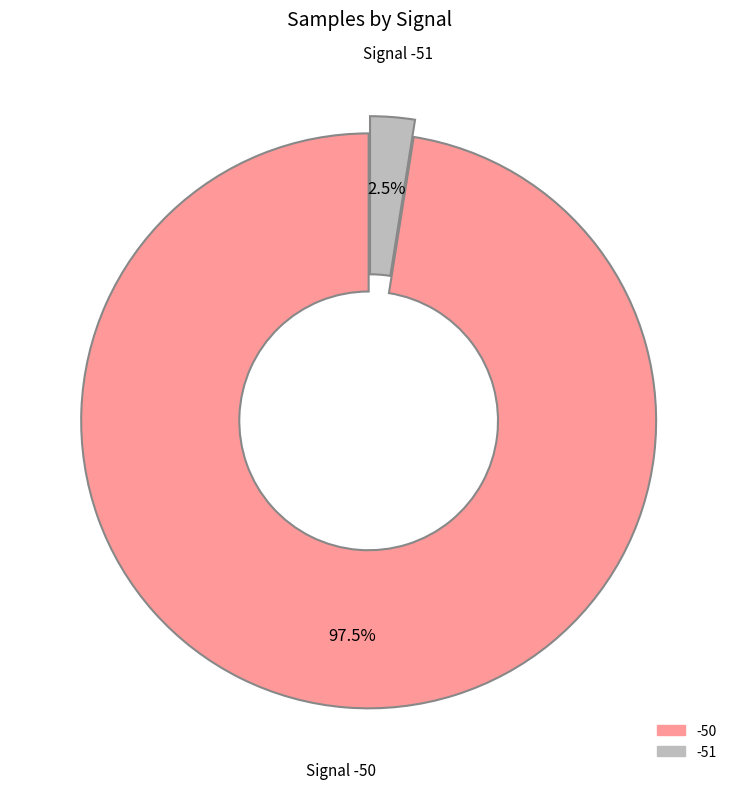

Does any single category account for the majority?

Yes